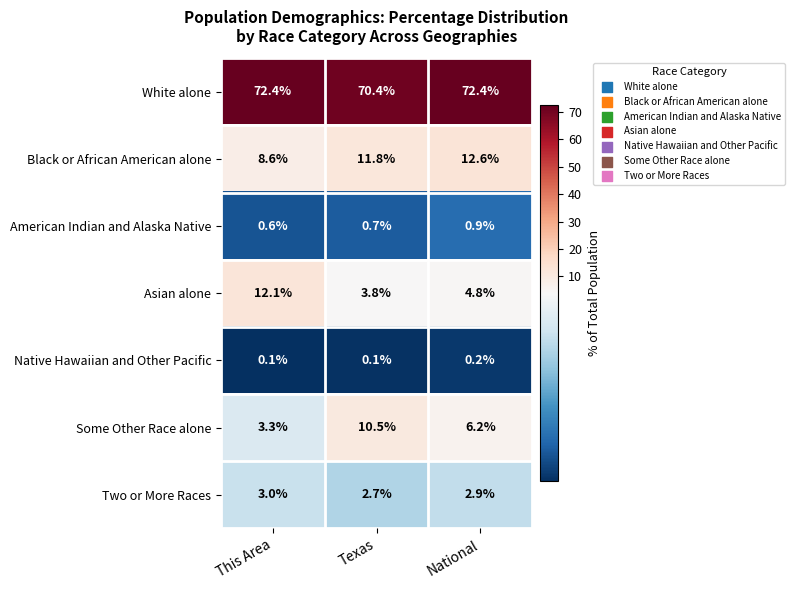

At which category is the sum across all series the highest?

This Area